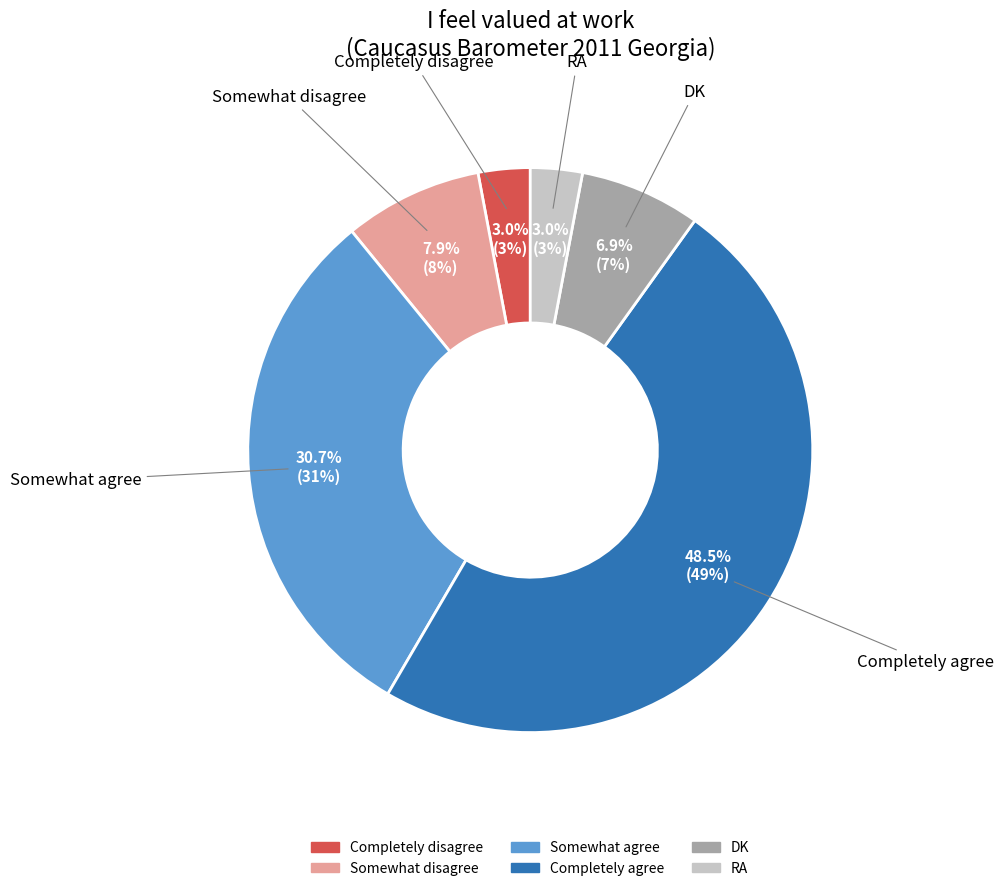

Count the number of slices in the pie.

6